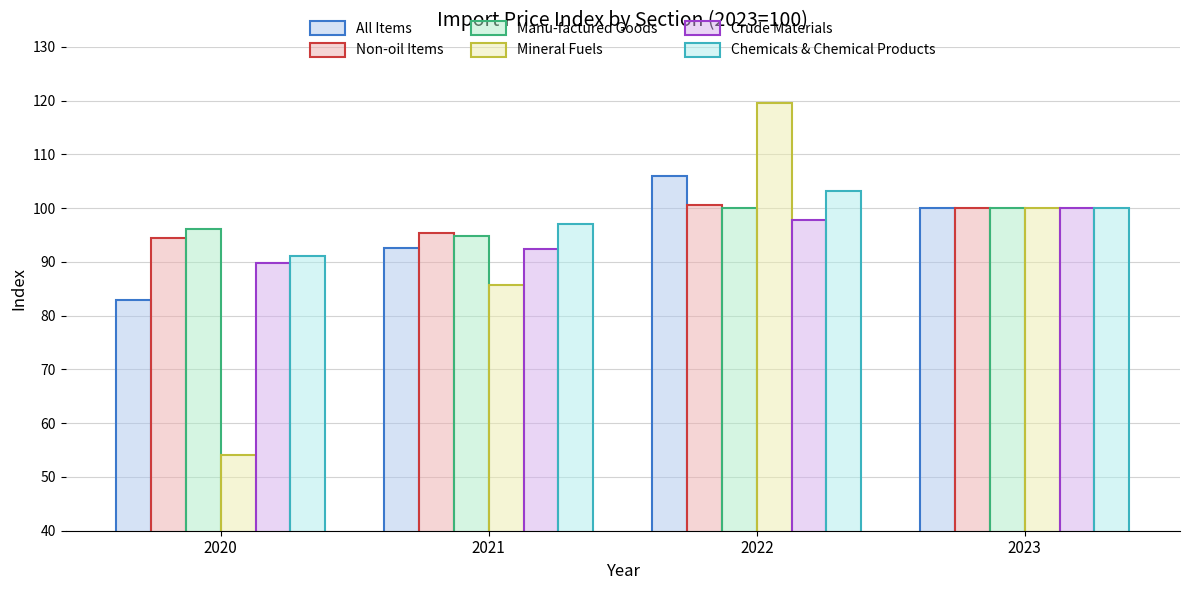

Which series has the largest range (max minus min)?

Mineral Fuels